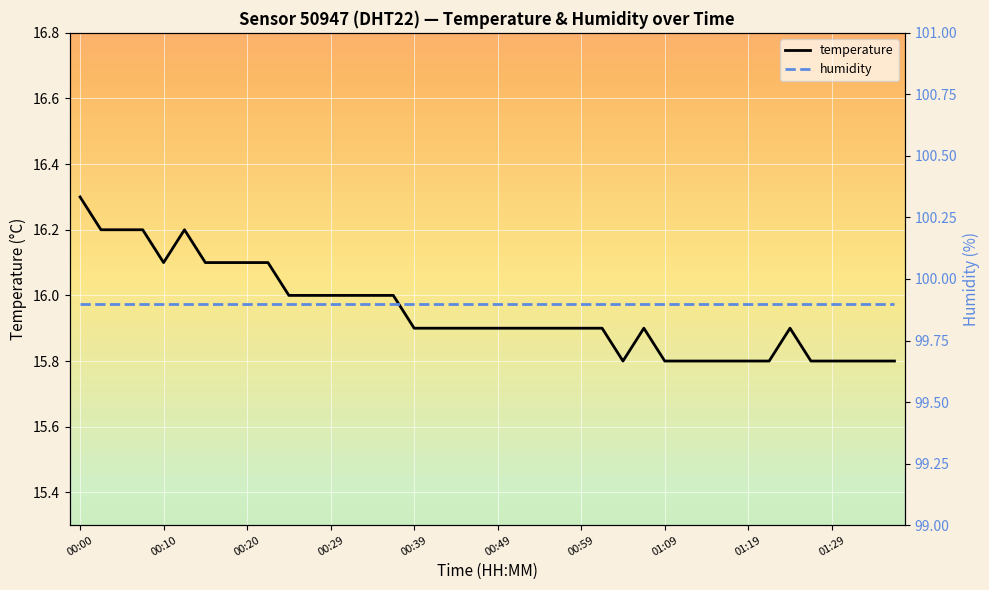

Does the chart display data point markers on the line(s)?

No